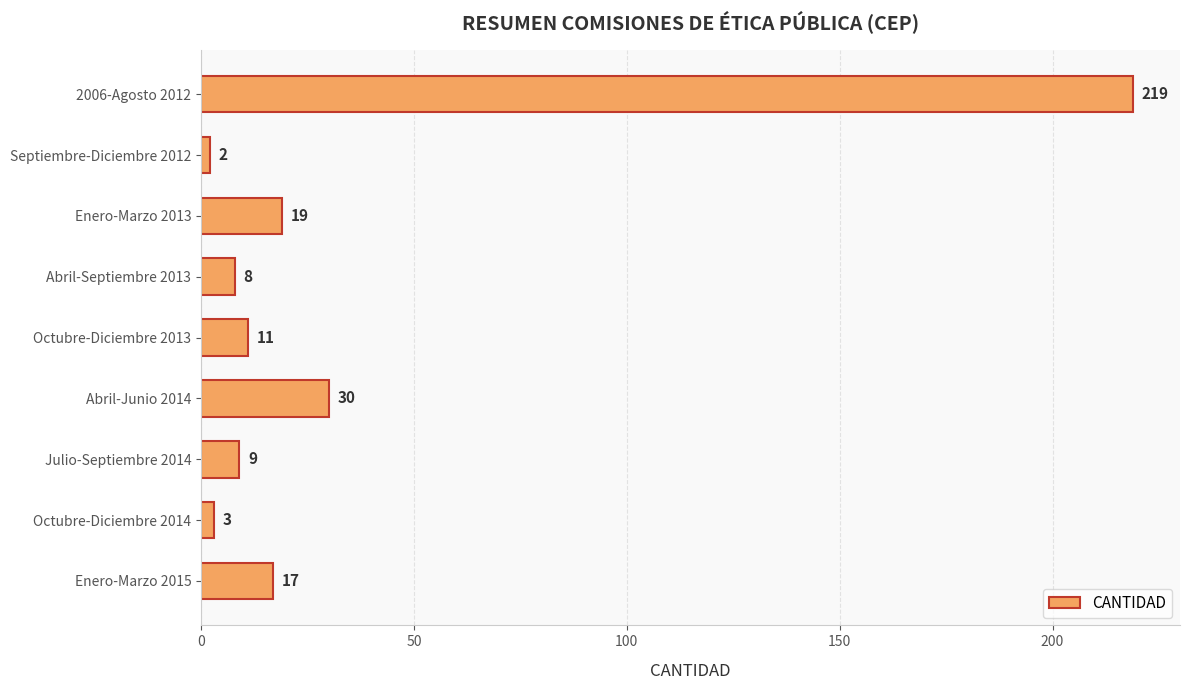

Reading top to bottom, what are all the values shown in this chart?

2006-Agosto 2012=219	Septiembre-Diciembre 2012=2	Enero-Marzo 2013=19	Abril-Septiembre 2013=8	Octubre-Diciembre 2013=11	Abril-Junio 2014=30	Julio-Septiembre 2014=9	Octubre-Diciembre 2014=3	Enero-Marzo 2015=17